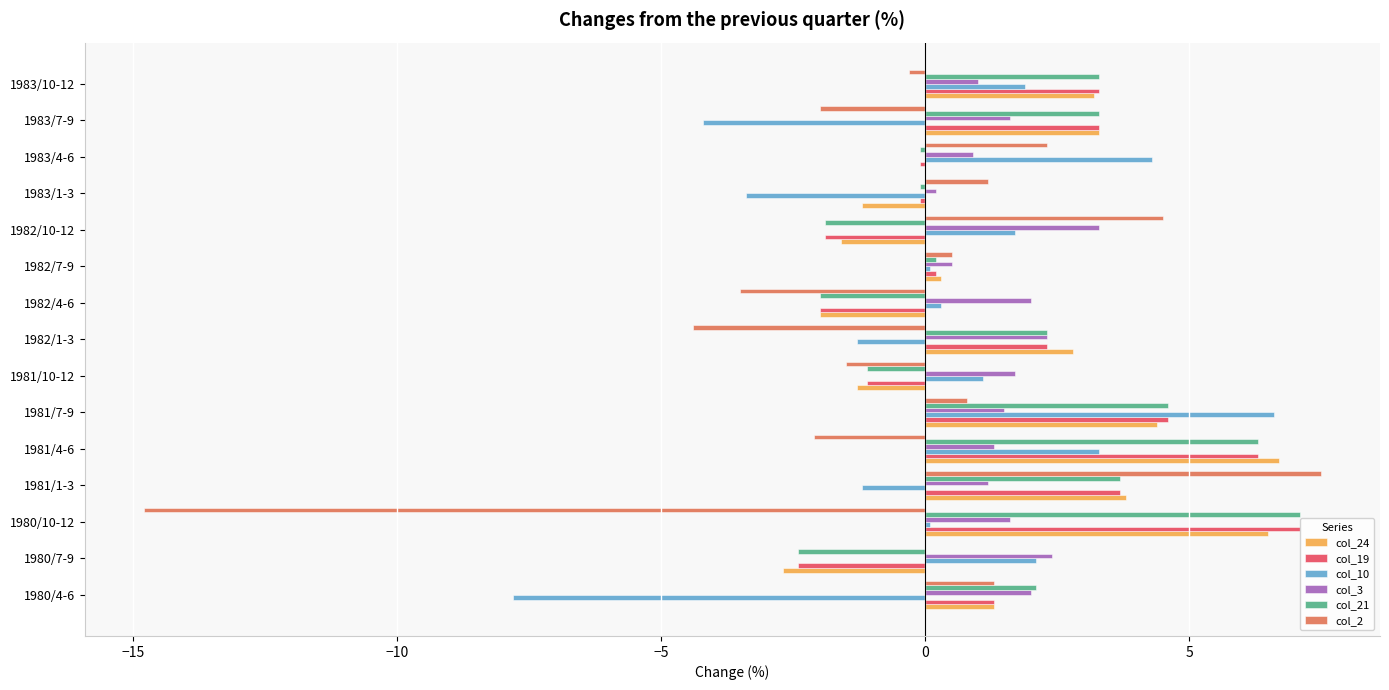

The value of col_24 at 1982/4-6 is -1.0. True or false?

False